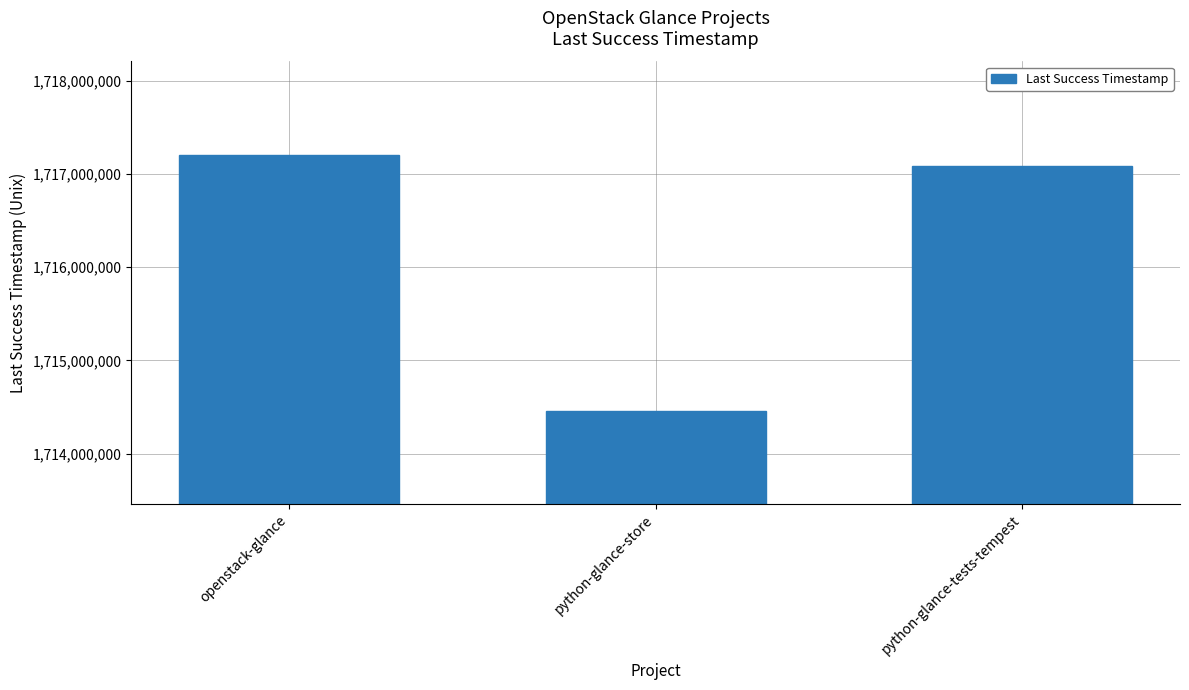

List the labels in order of value, largest first.

openstack-glance, python-glance-tests-tempest, python-glance-store